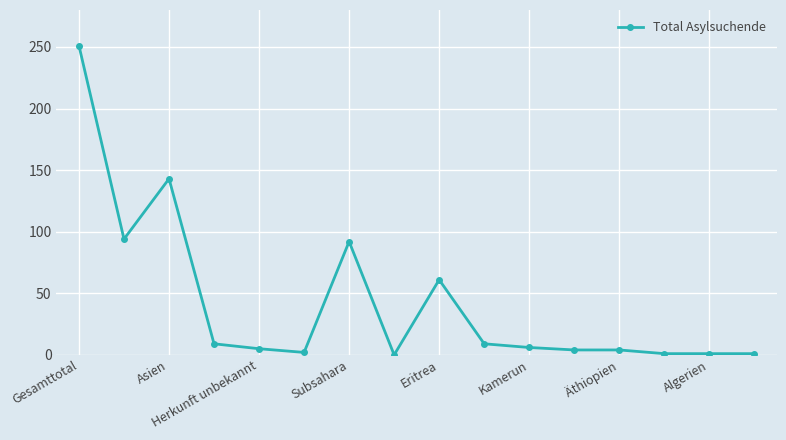

What is the average value?

43